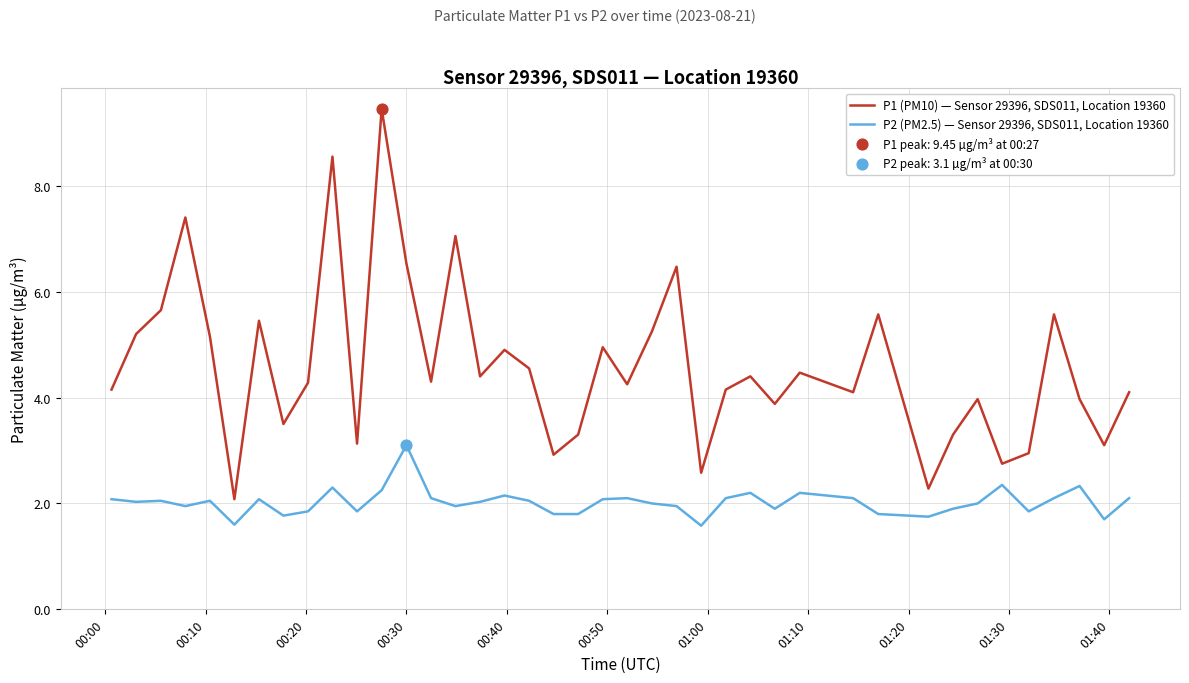

Which series has the largest total across all categories?

P1 (PM10) — Sensor 29396, SDS011, Location 19360